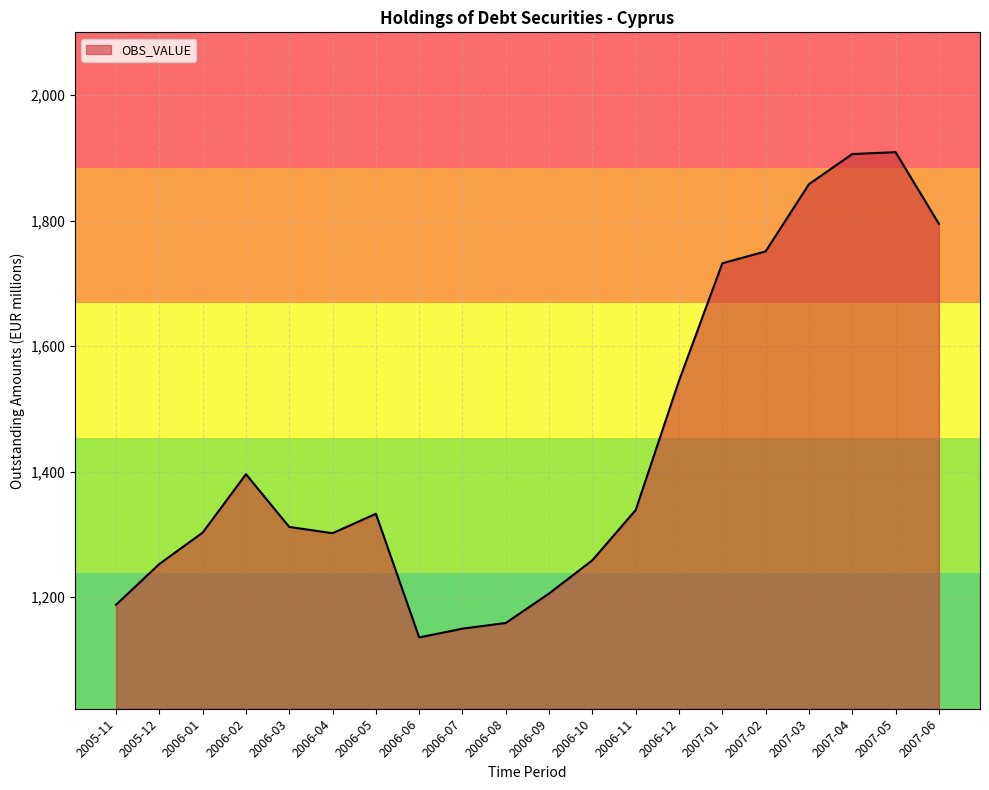

Which has a higher value, 2007-04 or 2007-02?

2007-04